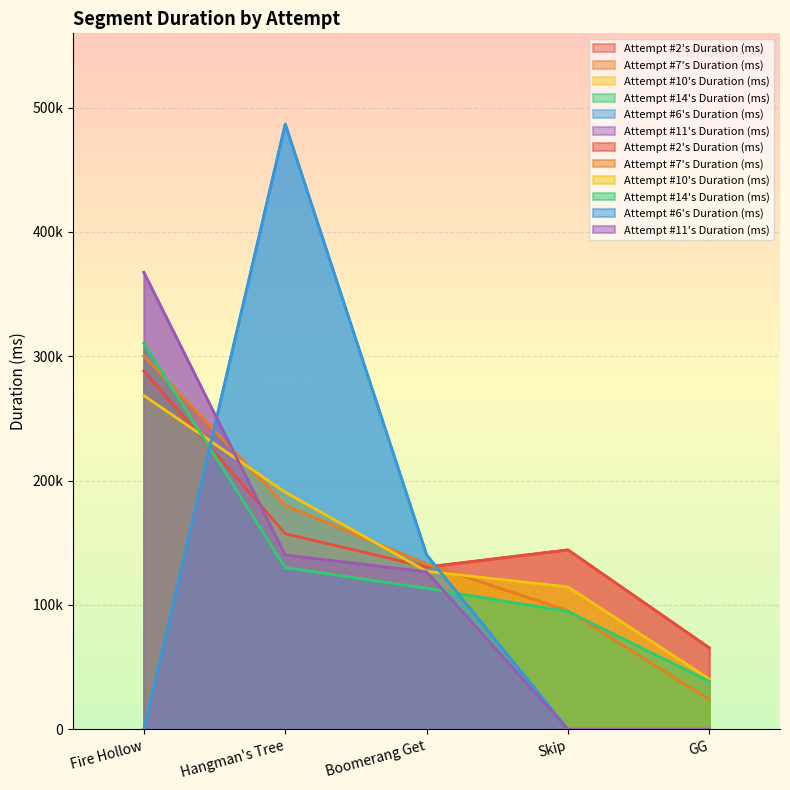

True or false: Attempt #14's Duration (ms) and Attempt #11's Duration (ms) cross at least once.

True